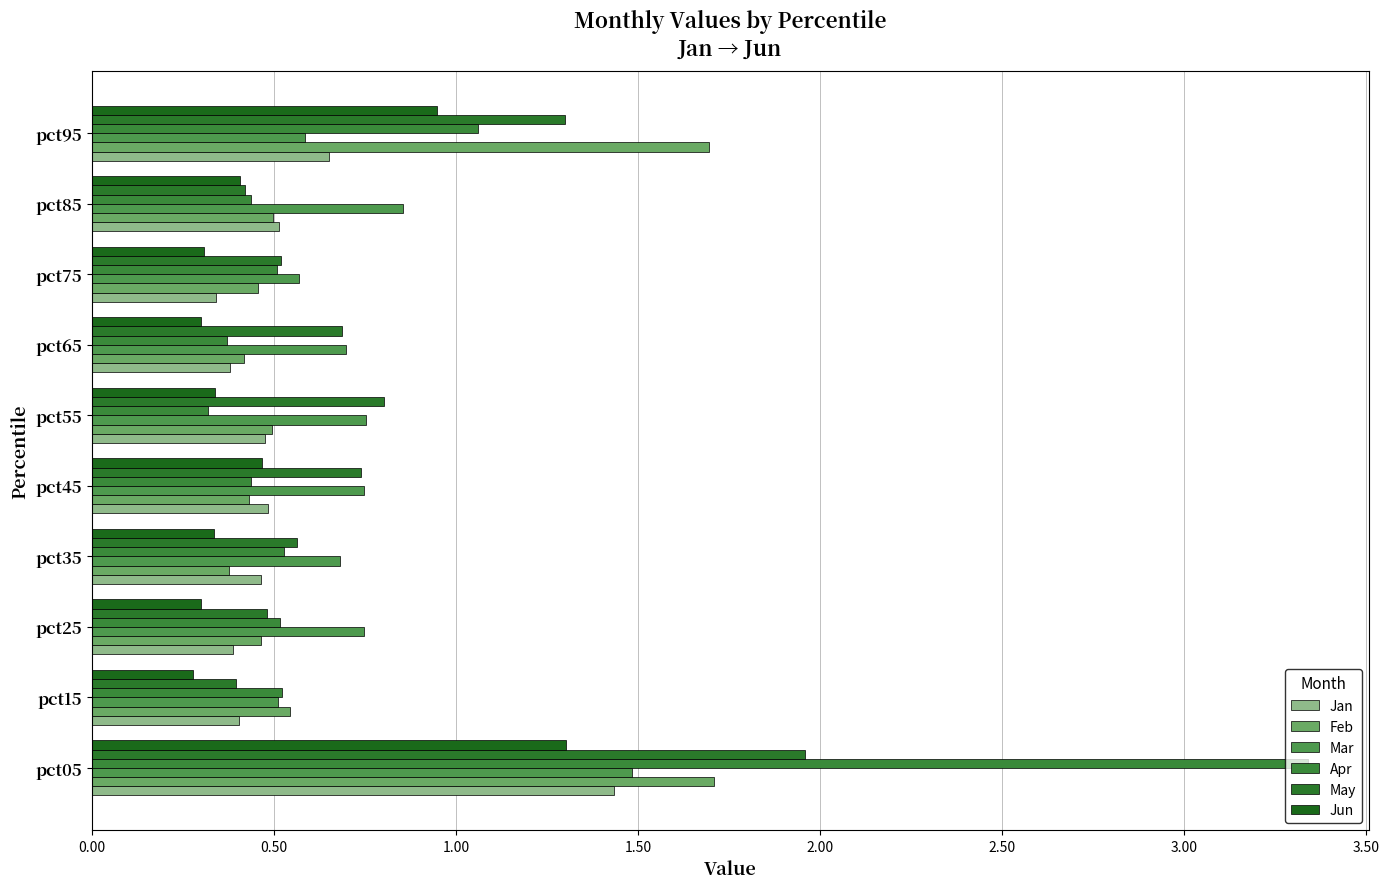

How many distinct data groups are displayed?

6